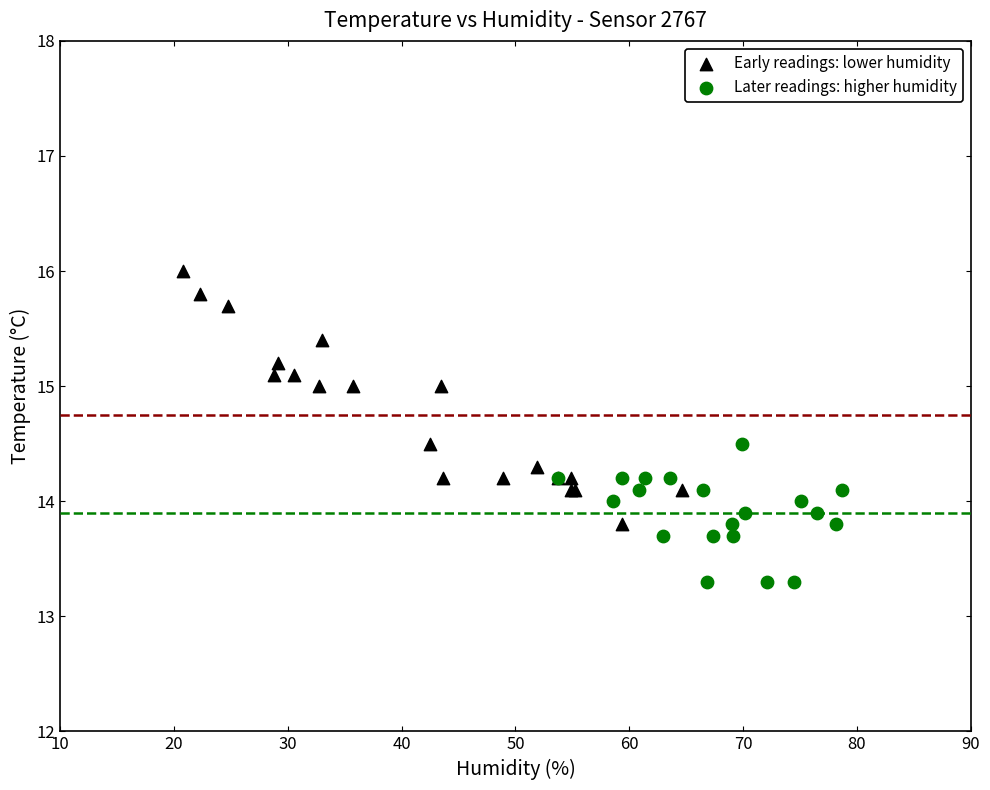

Which series reaches the maximum Y coordinate?

Early readings: lower humidity